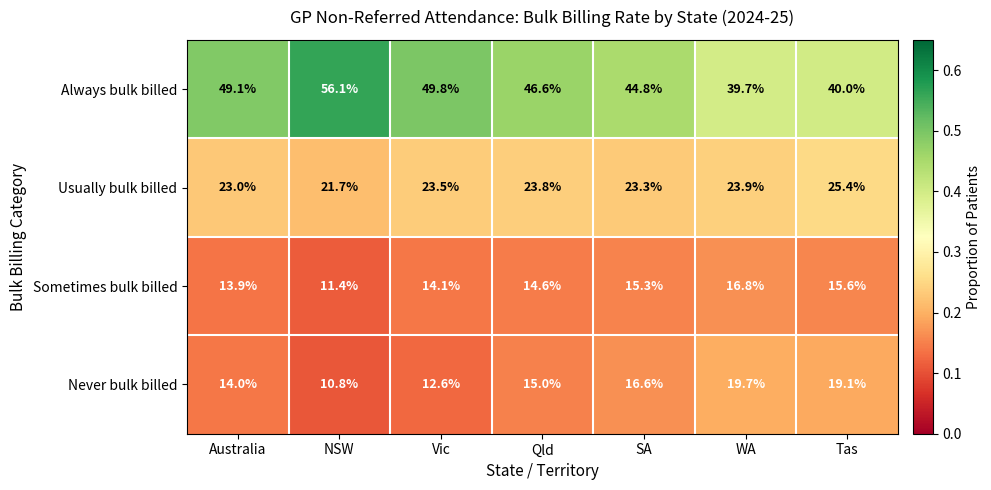

Reading right to left, transcribe all the data shown in this chart.

Always bulk billed: Tas=40.0	WA=39.7	SA=44.8	Qld=46.6	Vic=49.8	NSW=56.1	Australia=49.1
Usually bulk billed: Tas=25.4	WA=23.9	SA=23.3	Qld=23.8	Vic=23.5	NSW=21.7	Australia=23.0
Sometimes bulk billed: Tas=15.6	WA=16.8	SA=15.3	Qld=14.6	Vic=14.1	NSW=11.4	Australia=13.9
Never bulk billed: Tas=19.1	WA=19.7	SA=16.6	Qld=15.0	Vic=12.6	NSW=10.8	Australia=14.0